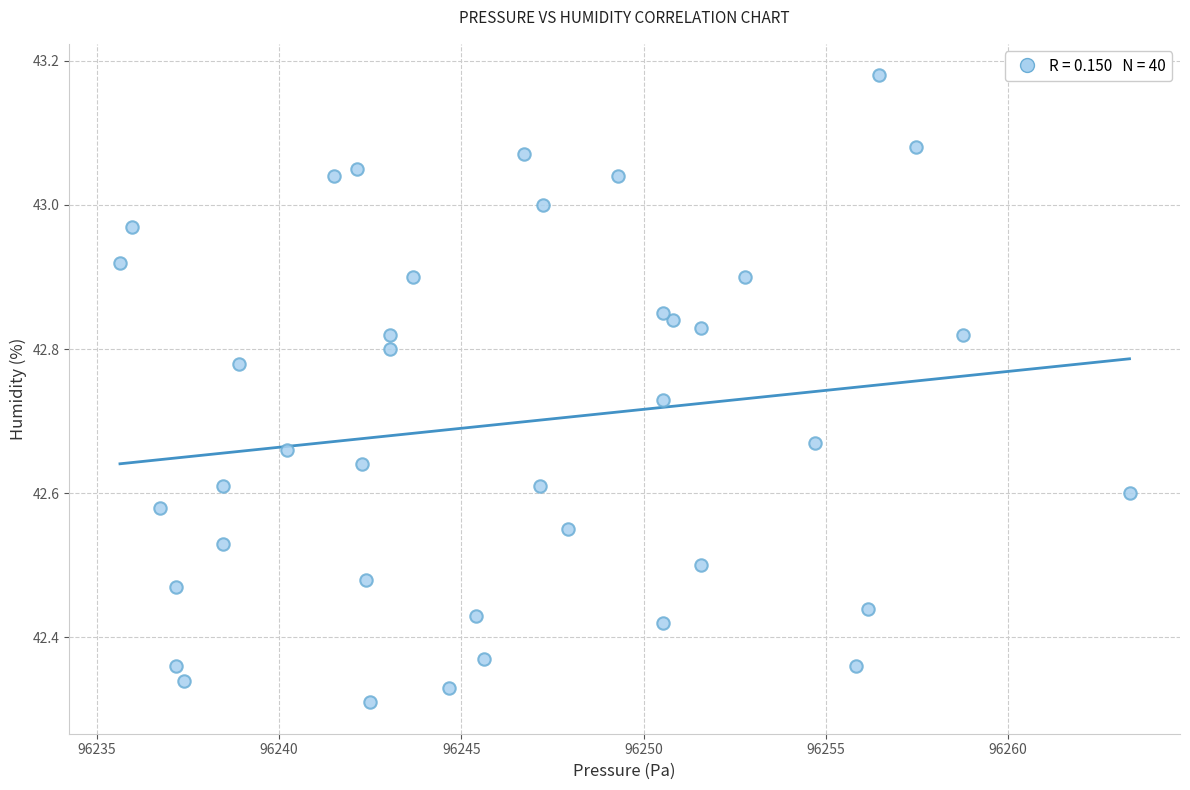

What is the range of X values (max minus min)?

27.7